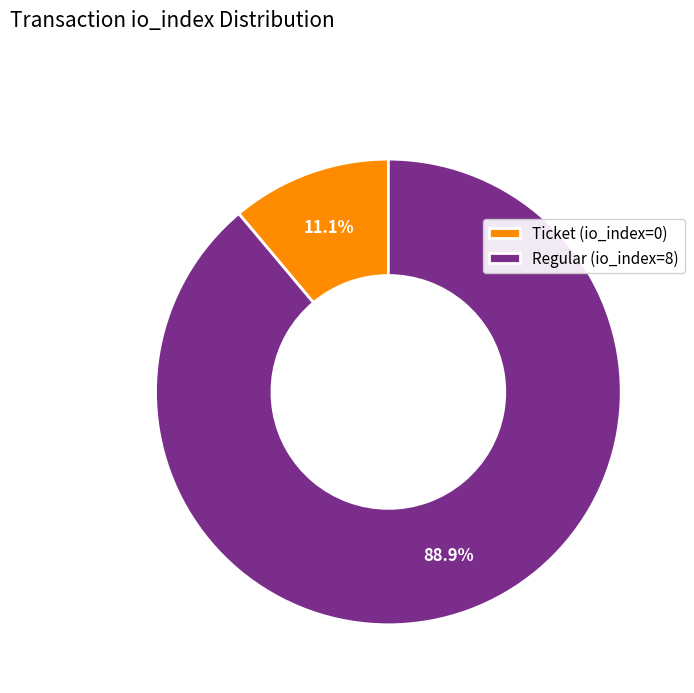

Which category has the smallest portion of the pie?

Ticket (io_index=0)